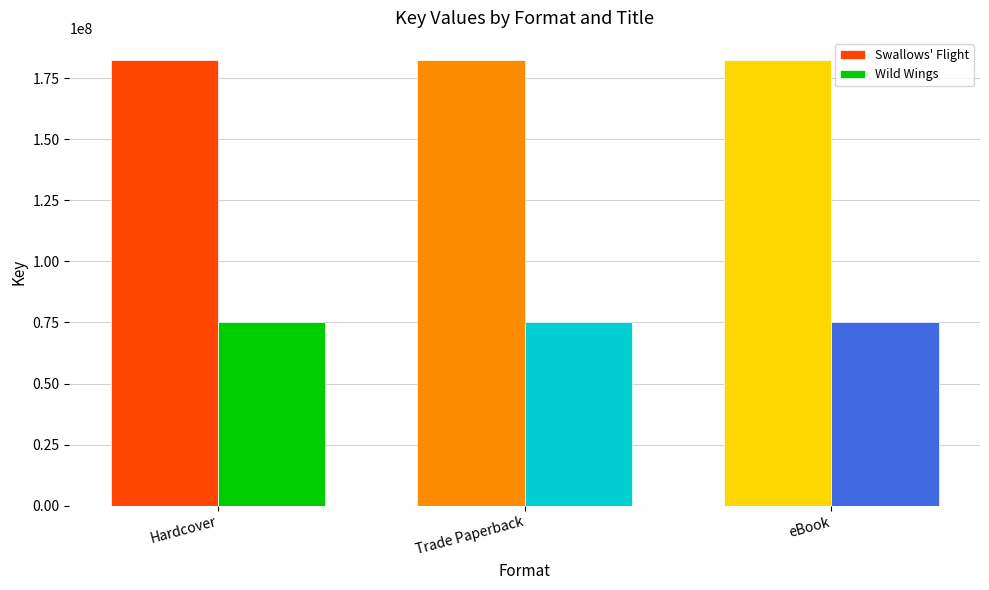

What is the value of the Swallows' Flight bar at the 2nd from the left?

182476784